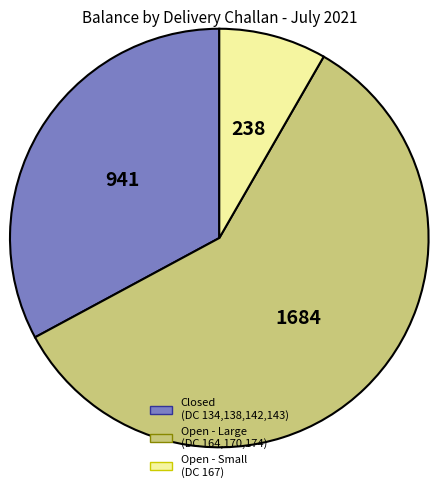

Count the number of slices in the pie.

3